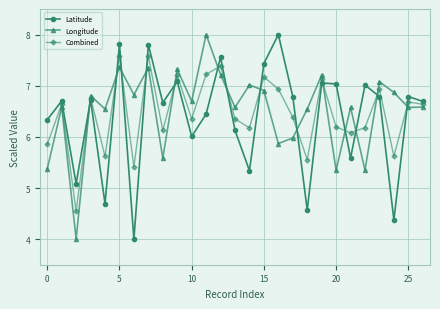

In Latitude, how many points are lower than both neighbors (excluding endpoints)?

9